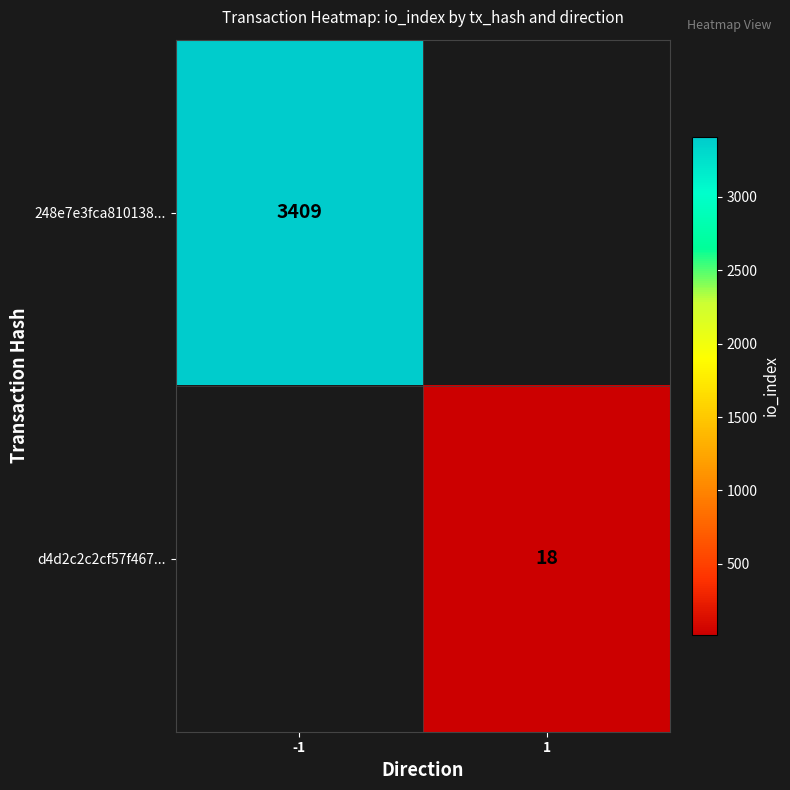

True or false: 248e7e3fca810138... has a value of 5661 at -1.

False